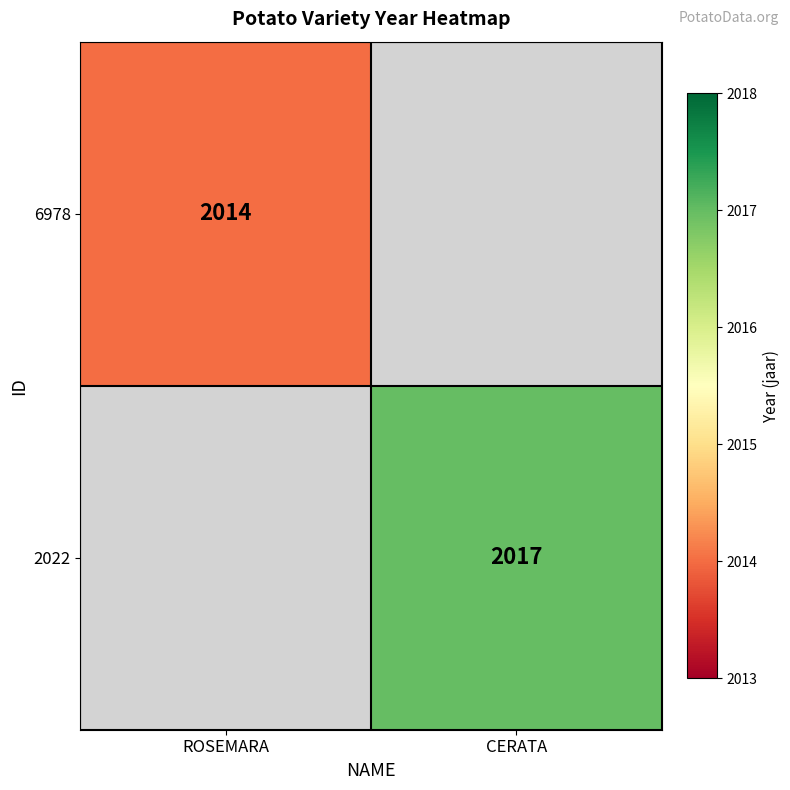

Which category has the highest value across all series?

CERATA